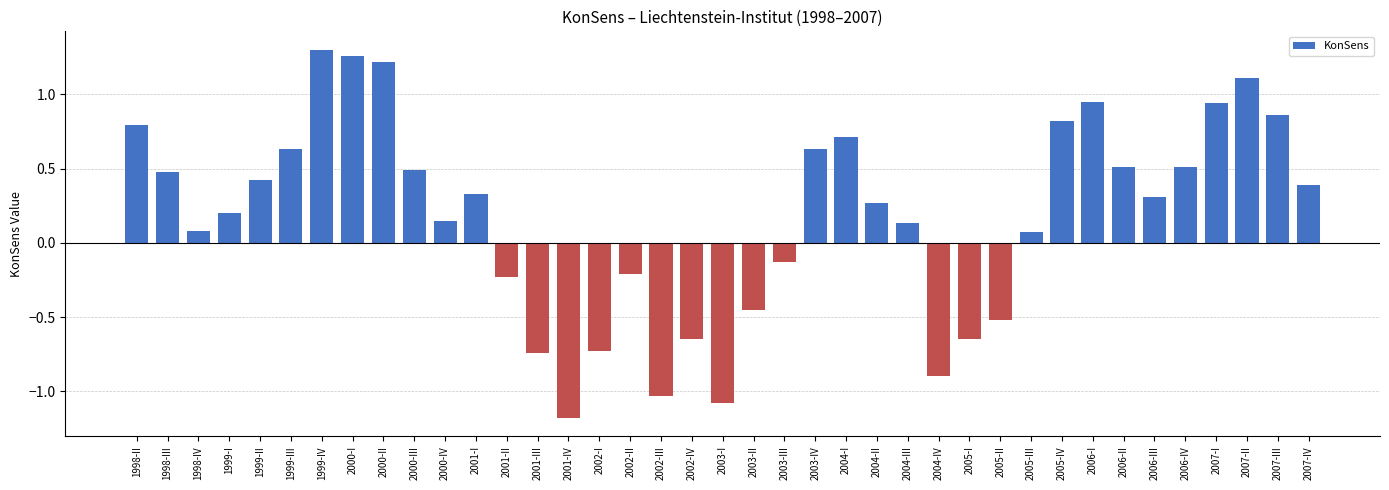

How many values are below zero?

13